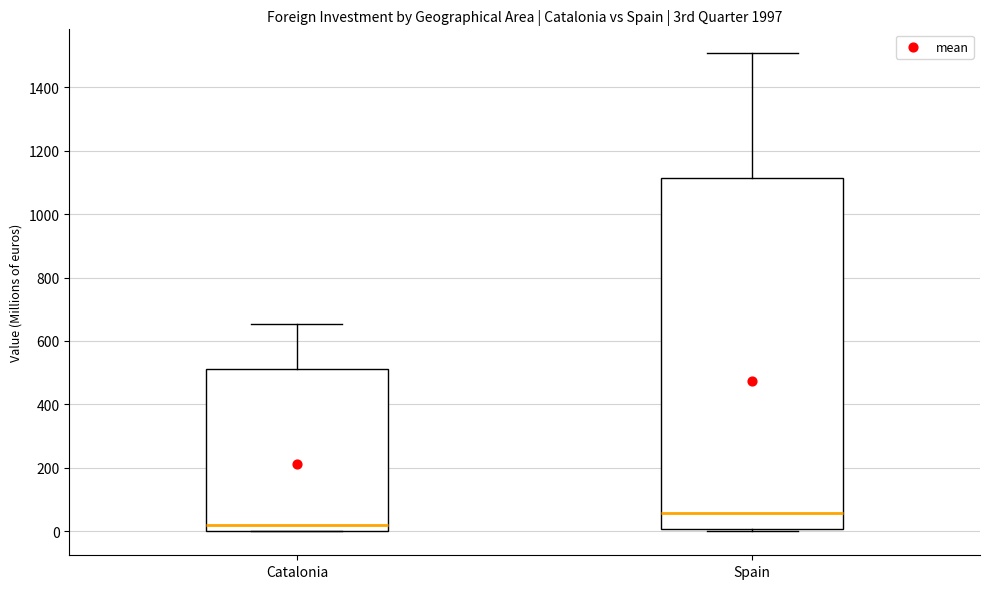

Reading left to right, read every box against the y-axis: the position of its median line, the range the box covers, and the ends of its whiskers. The values are not printed on the chart, so give them approximately, as read against the axis.

Catalonia: median 20, box 0 to 520, whiskers 0 to 660
Spain: median 60, box 0 to 1120, whiskers 0 (just below the box's lower edge) to 1500